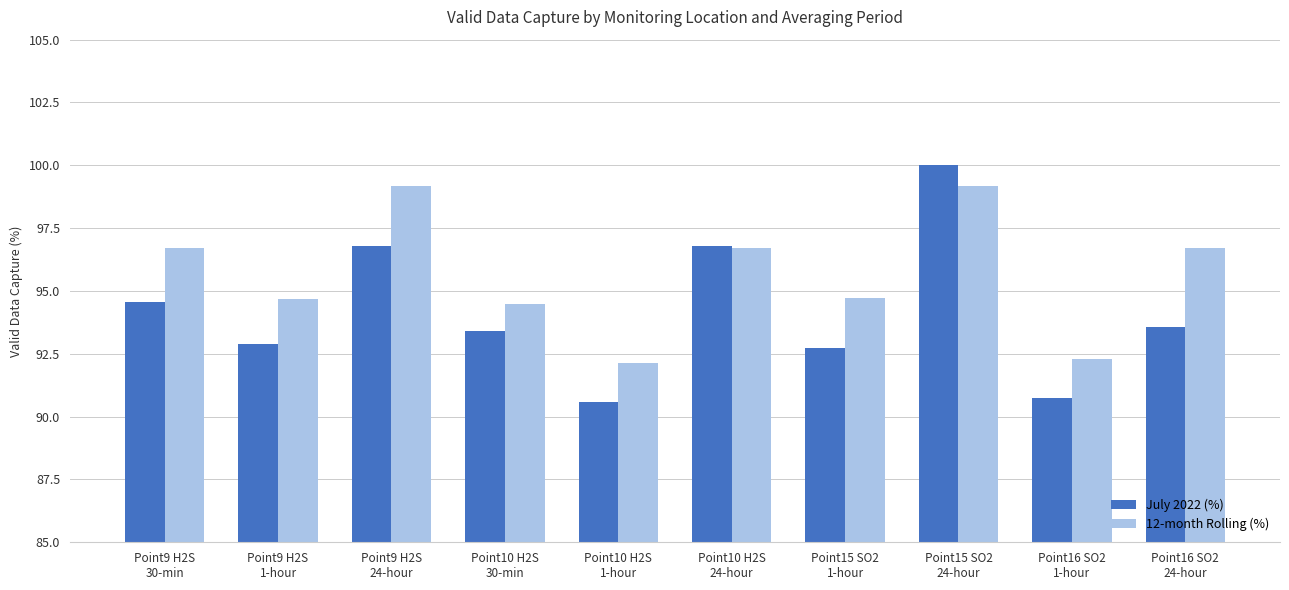

The 12-month Rolling (%) series shows 96.7 at Point9 H2S
30-min. True or false?

True